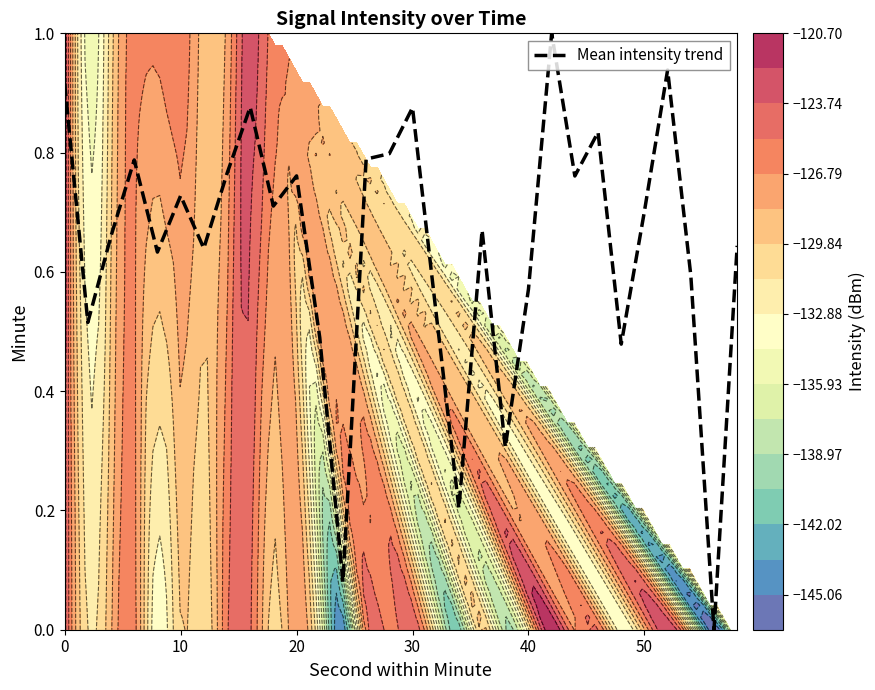

The value of Mean intensity trend at 20 is 1.1. True or false?

False